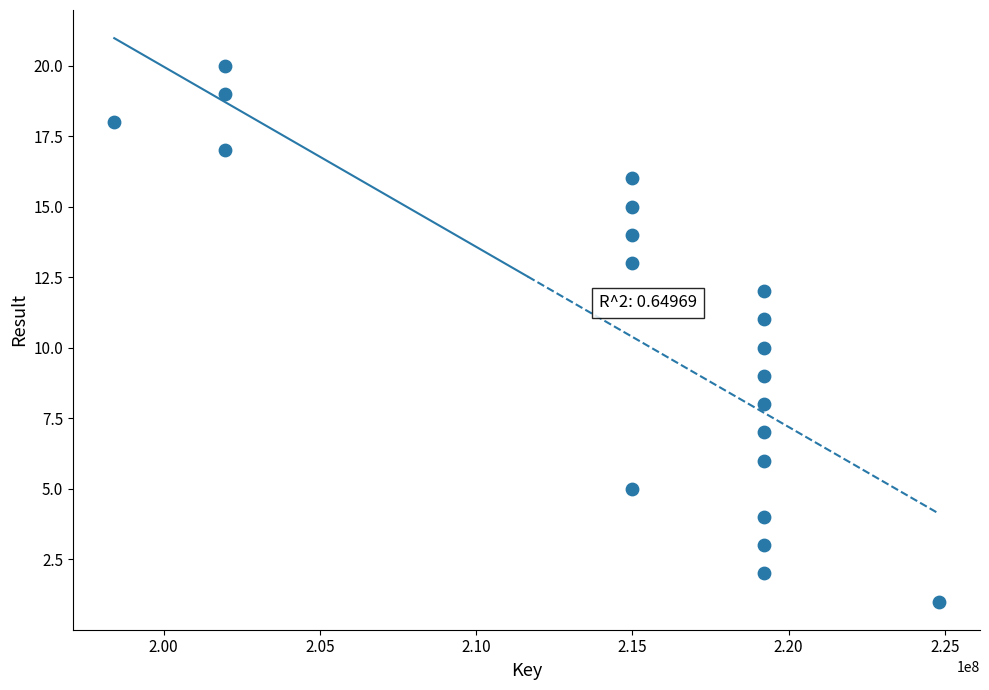

What is the range of Y values (max minus min)?

19